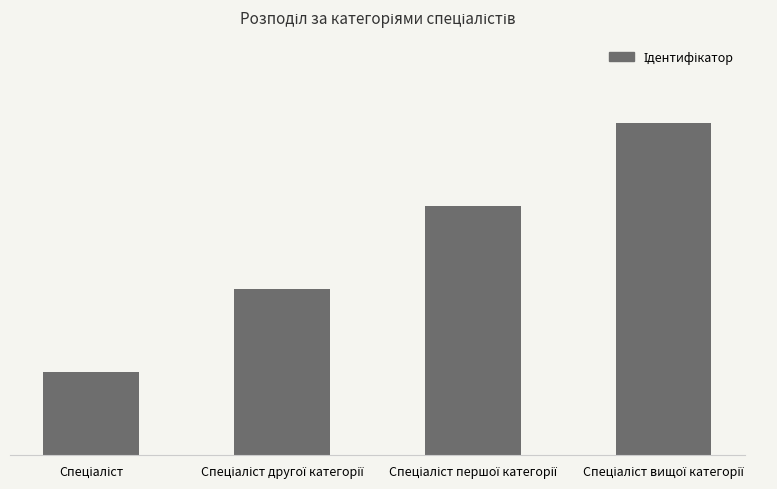

What is the change in value from Спеціаліст to Спеціаліст вищої категорії?

+3